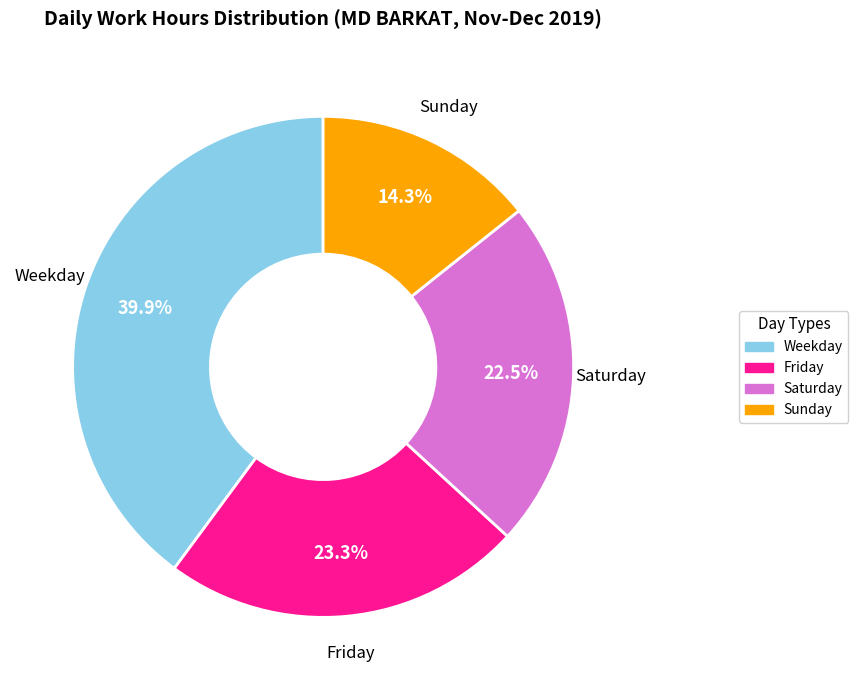

What is the total percentage of Friday and Sunday?

37.6%